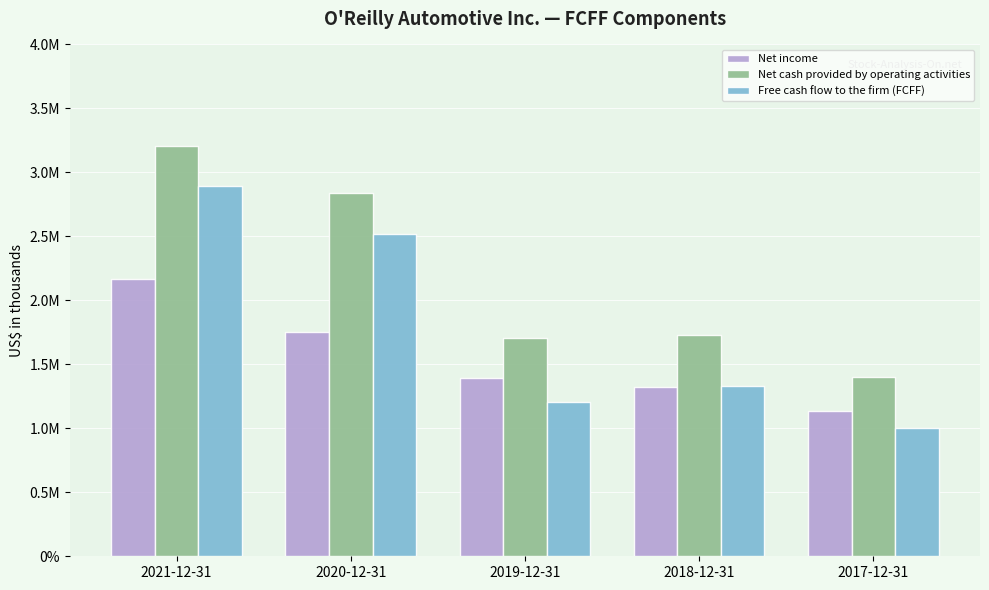

Does the chart contain stacked bars?

No